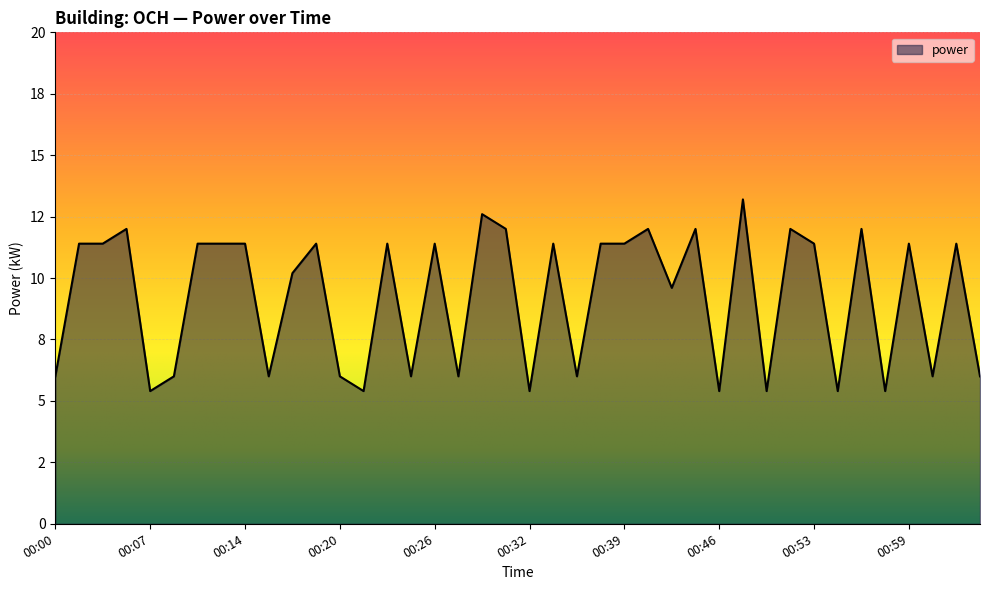

Does the chart display data point markers on the line(s)?

No